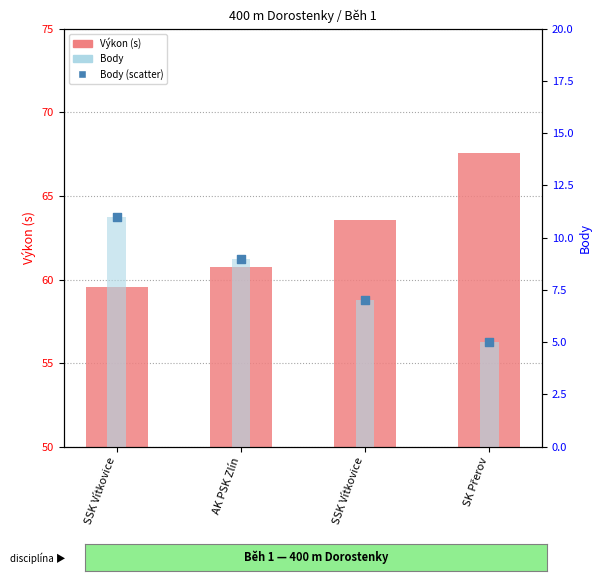

At which category is the sum across all series the highest?

SSK Vítkovice